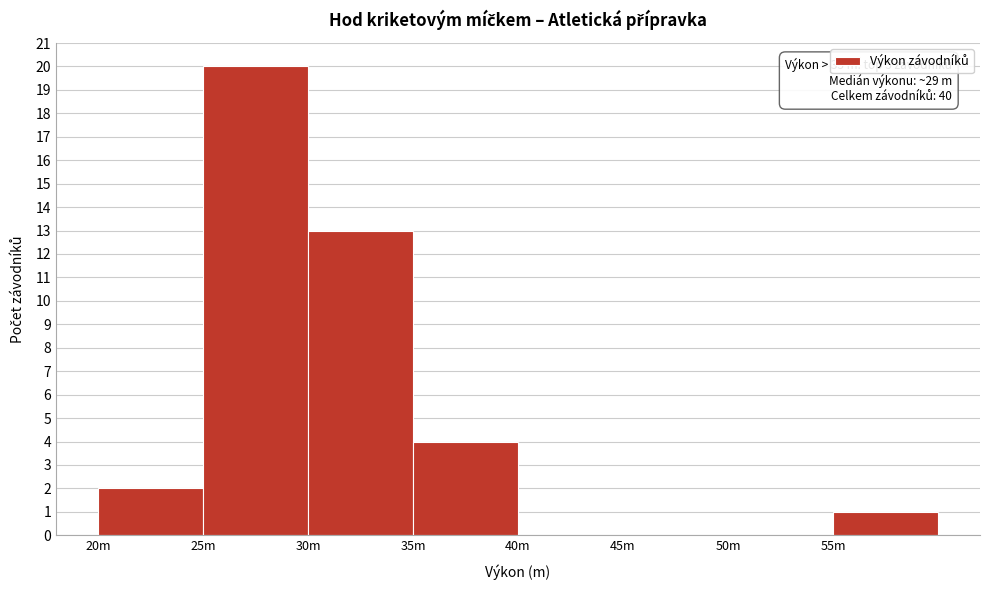

Reading left to right, what are all the values shown in this chart?

20m=2	25m=20	30m=13	35m=4	40m=0	45m=0	50m=0	55m=1